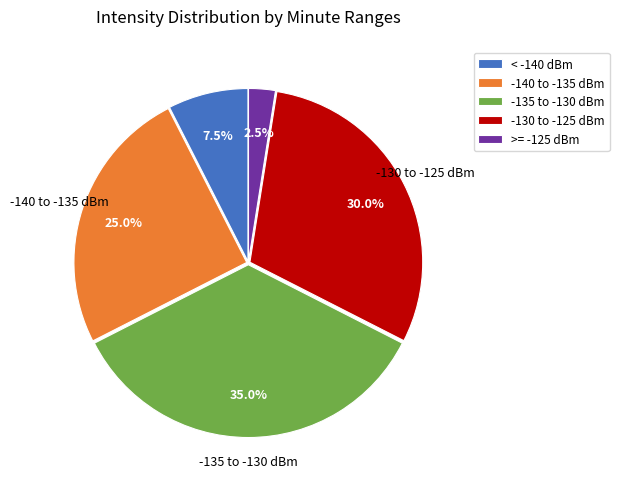

Which slice is the largest?

-135 to -130 dBm